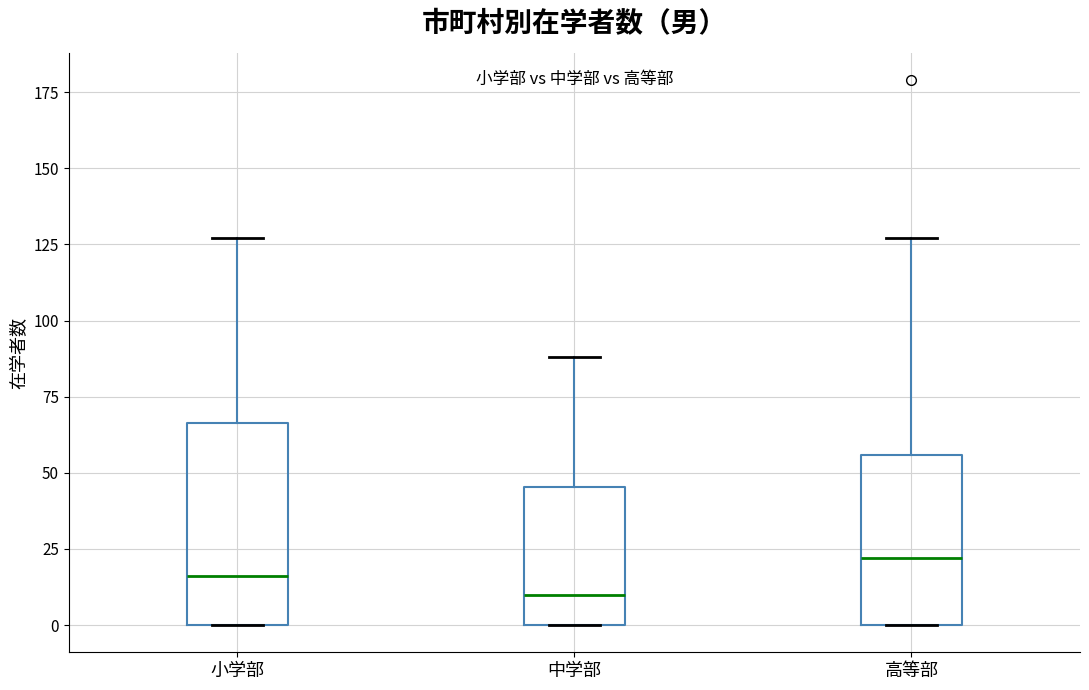

Which box has the lowest median line?

中学部